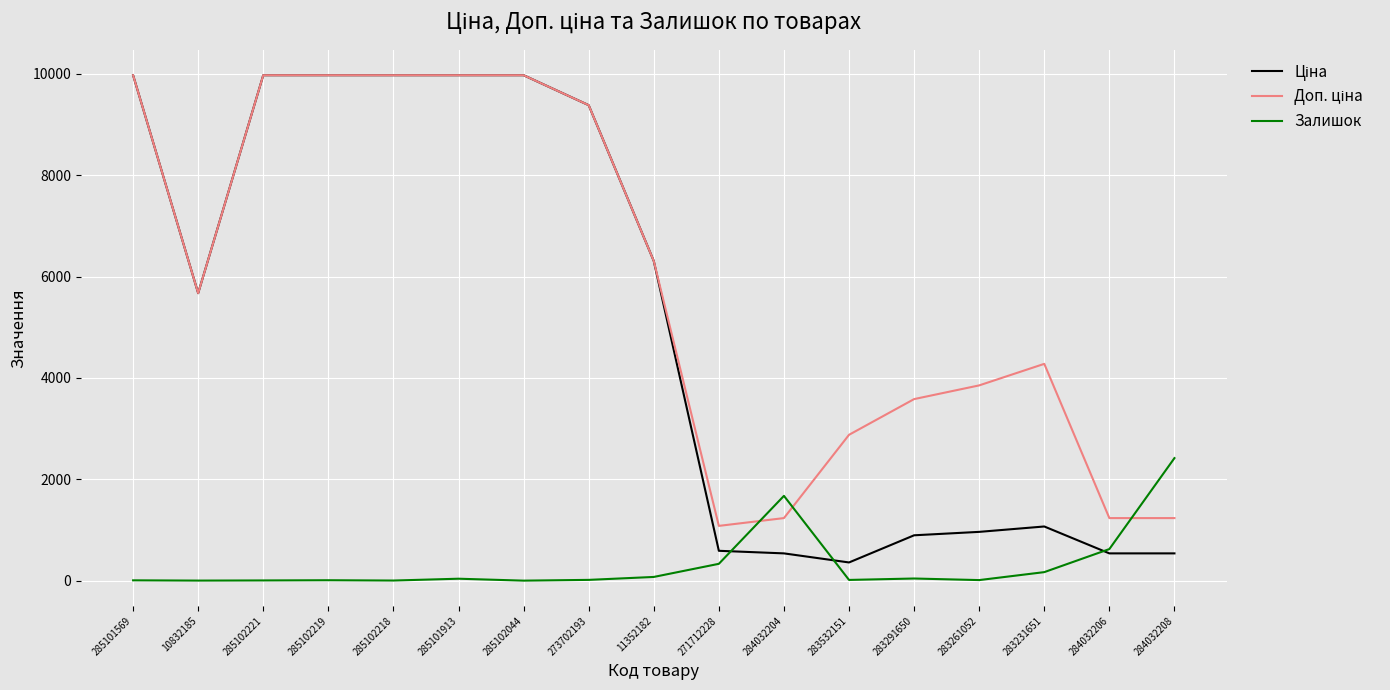

True or false: Залишок has a value of 39.0 at 285101913.

True